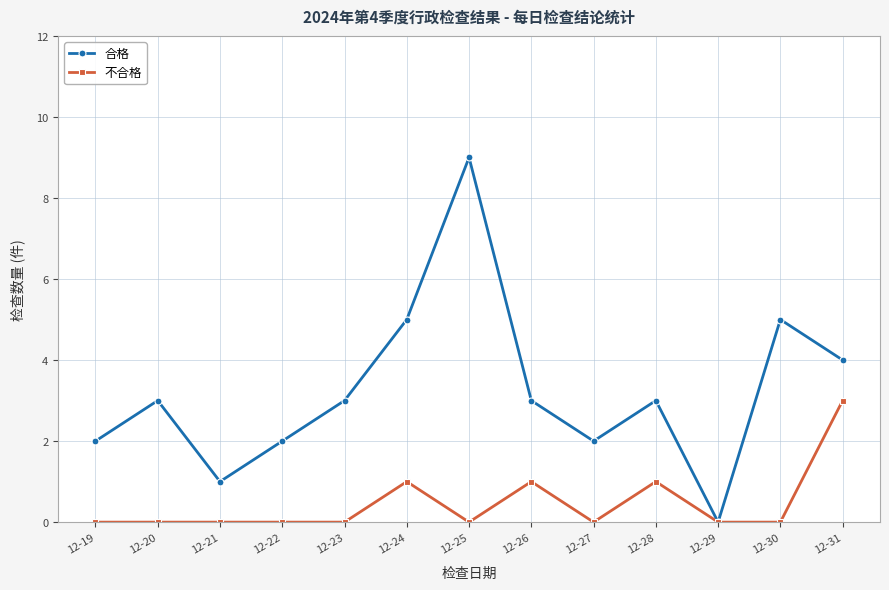

The 不合格 series shows 0 at 12-19. True or false?

True